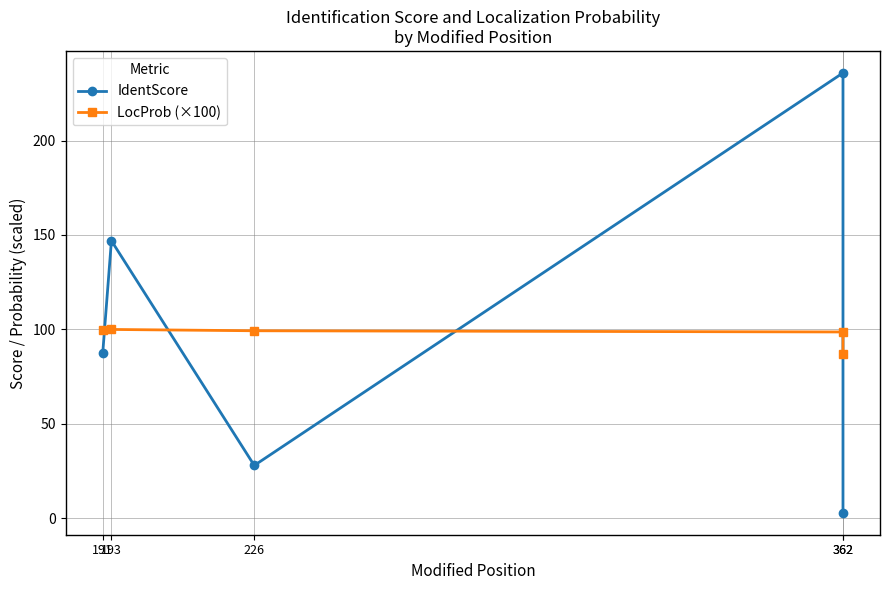

Is it true that LocProb (×100) equals 177.3 at 193?

False